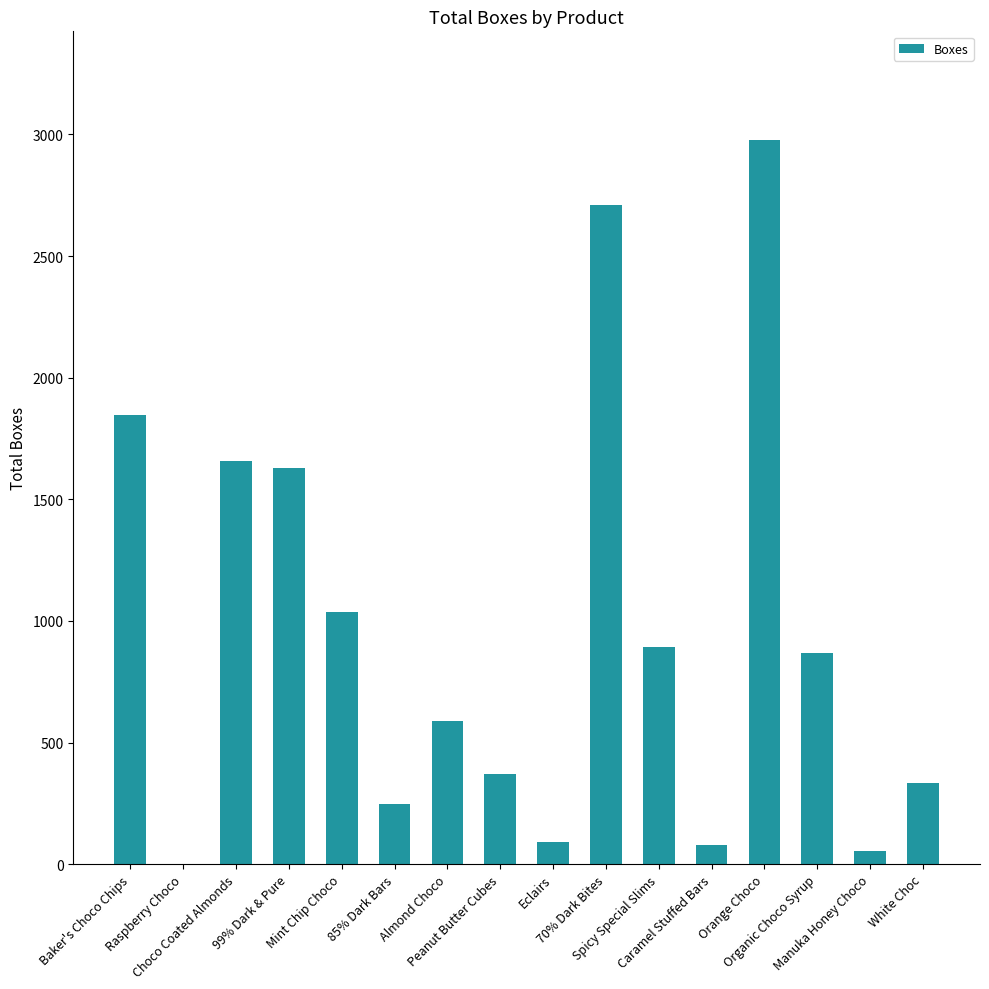

What is the greatest value displayed?

2977